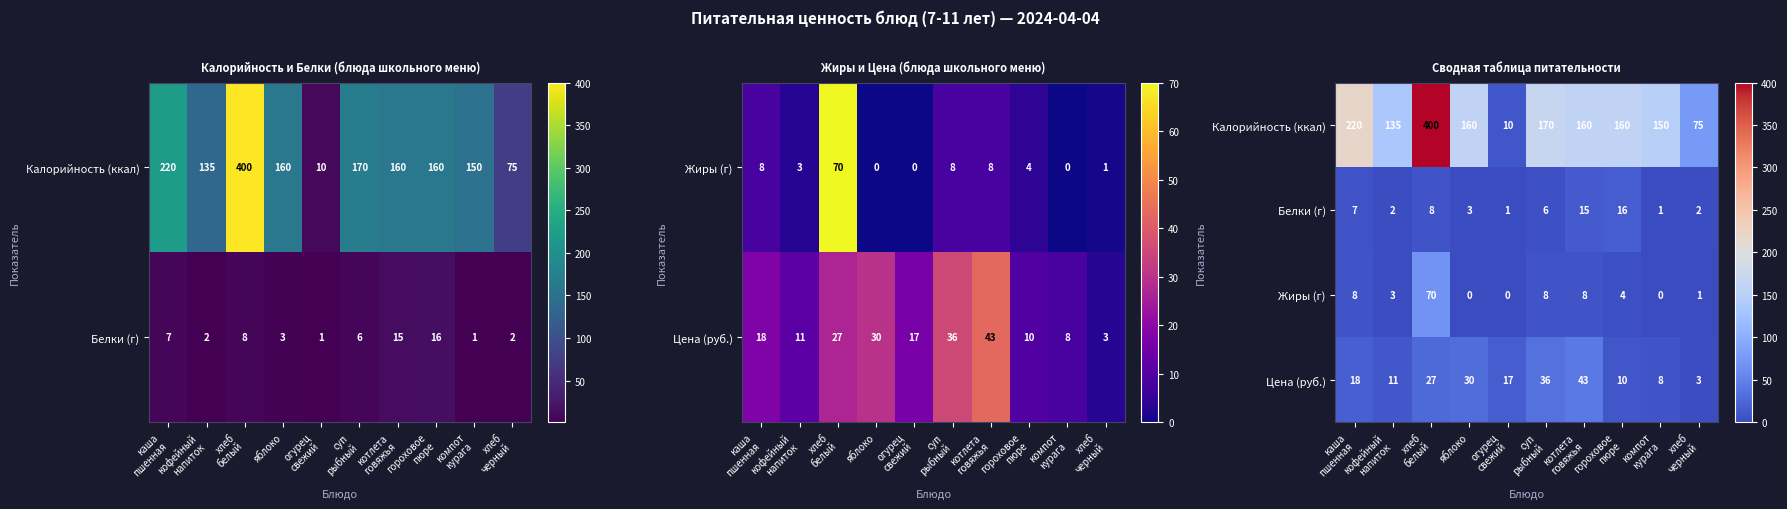

Which has a higher value, компот
курага or суп
рыбный?

суп
рыбный